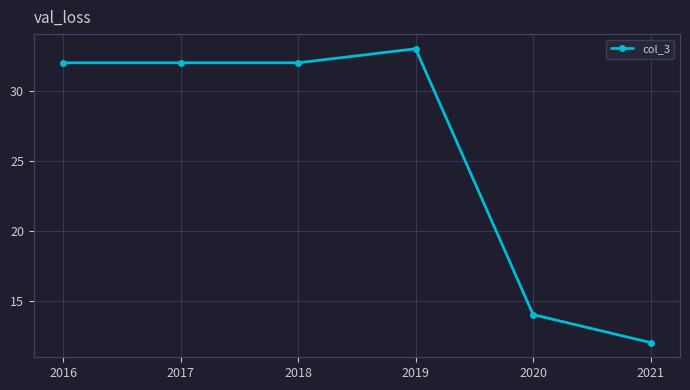

Reading left to right, list all the values displayed in this chart.

2016=32	2017=32	2018=32	2019=33	2020=14	2021=12